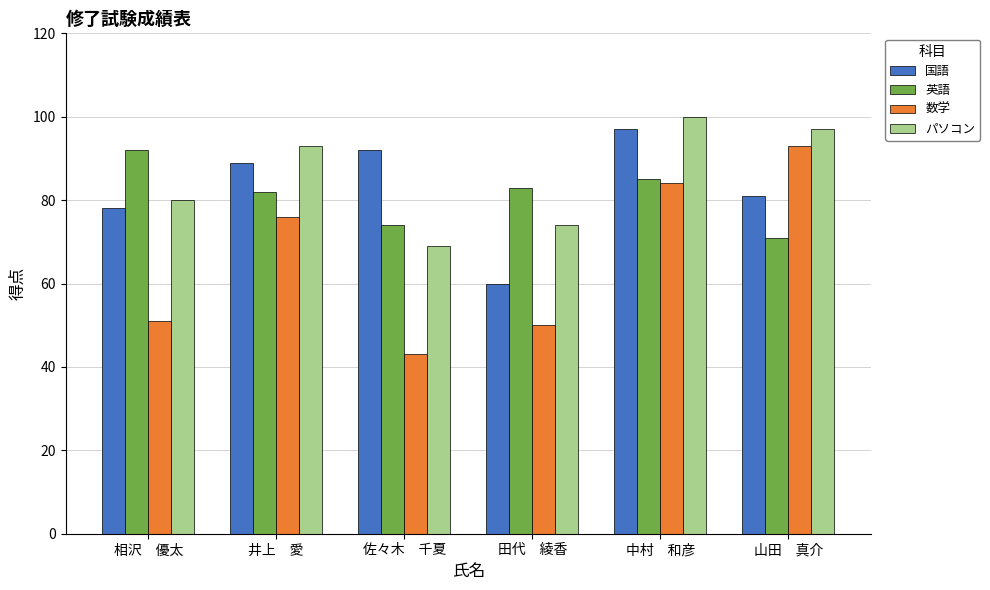

What is the sum of all 国語 values?

497